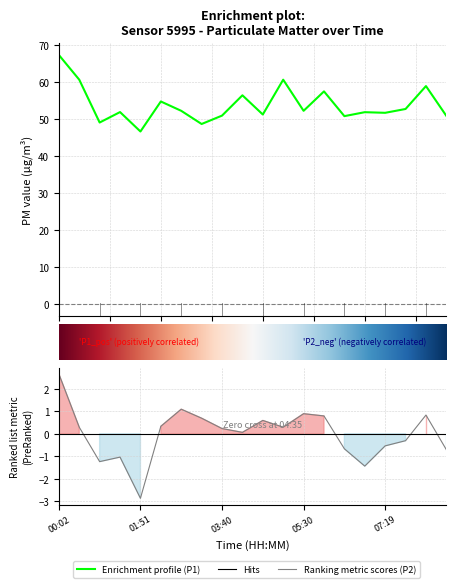

What is the sum of the P2 values at 15 and 18?

-0.6